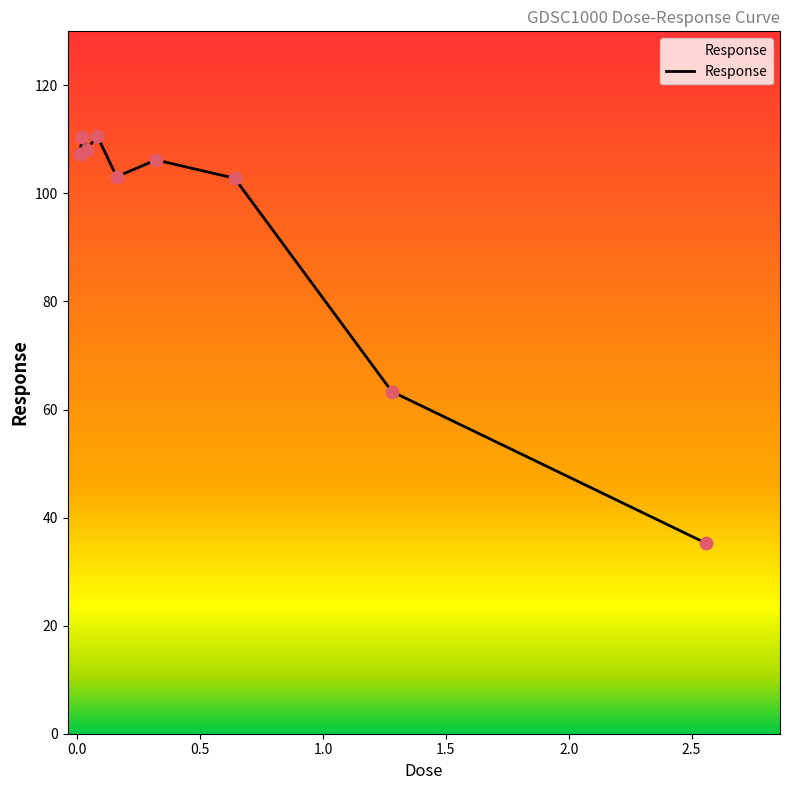

What is the smallest value displayed?

35.2